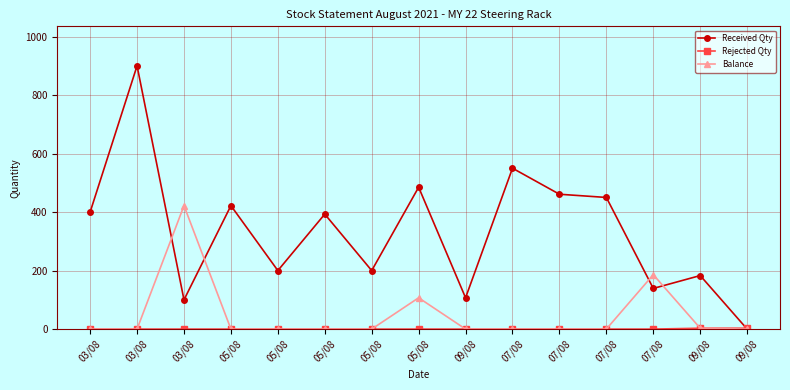

True or false: Balance and Received Qty cross at least once.

True